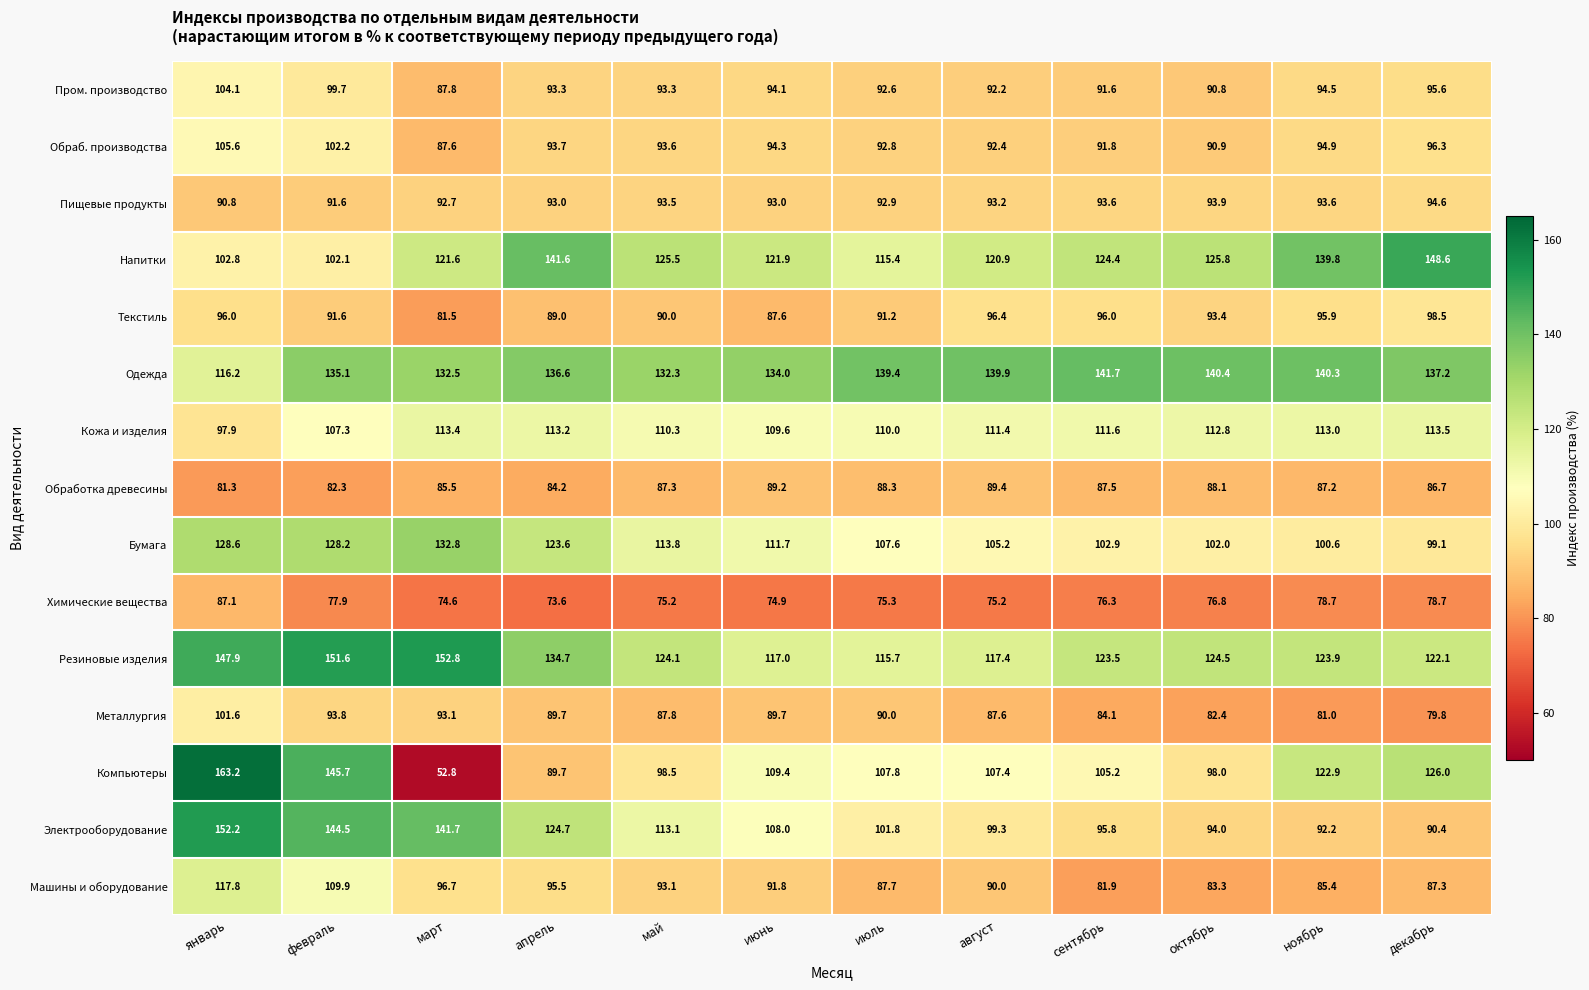

Where is Одежда nearest to the value 128?

май